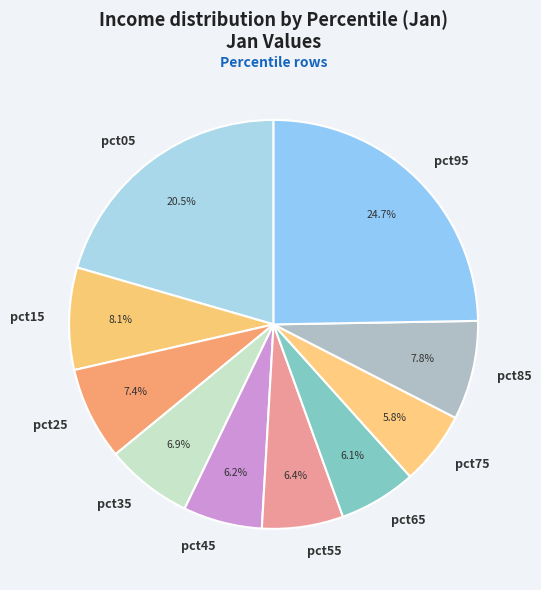

How many segments does this pie chart have?

10